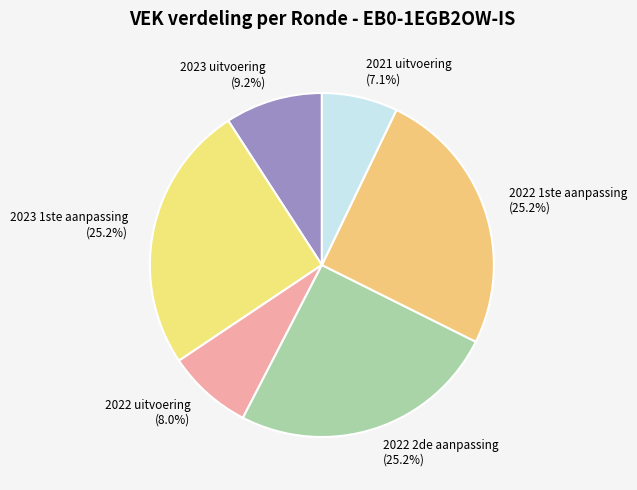

Is there a majority slice in this chart?

No